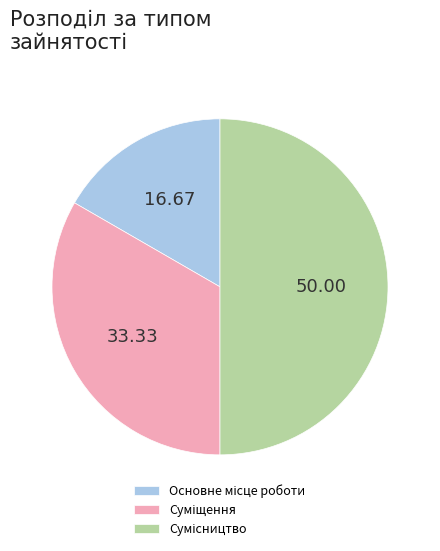

What is the change in value from Основне місце роботи to Сумісництво?

+2